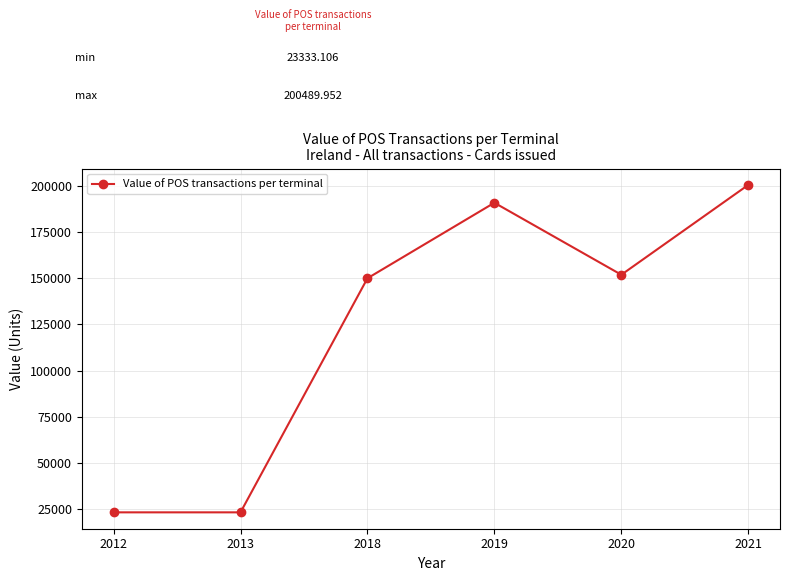

What is the sum of the values at 2021 and 2019?

391320.5